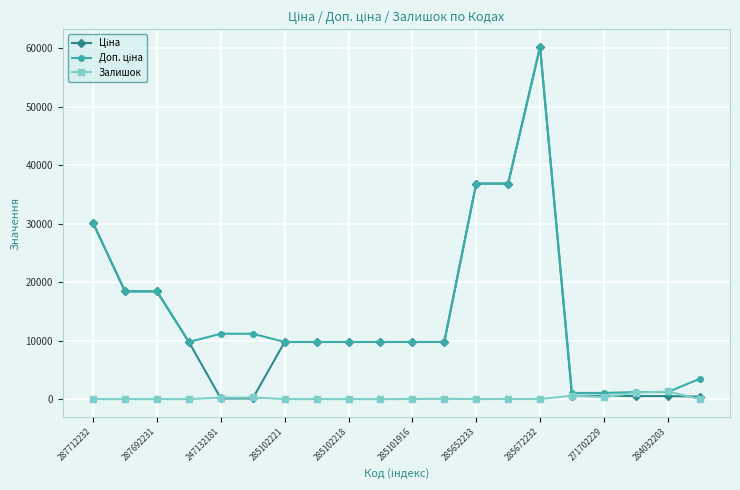

Reading right to left, transcribe all the data shown in this chart.

Ціна: 434.3	528.2	528.2	578.1	578.1	60205.6	36841.8	36841.8	9775.5	9775.5	9775.5	9775.5	9775.5	9775.5	111.8	111.8	9775.5	18420.9	18420.9	30102.8
Доп. ціна: 3474.1	1210.7	1210.7	1060.0	1060.0	60205.6	36841.8	36841.8	9775.5	9775.5	9775.5	9775.5	9775.5	9775.5	11182.0	11182.0	9775.5	18420.9	18420.9	30102.8
Залишок: 22.0	1319.0	1110.0	337.0	584.0	16.0	23.0	14.0	58.0	26.0	3.0	3.0	14.0	11.0	290.0	260.0	7.0	0.0	0.0	0.0